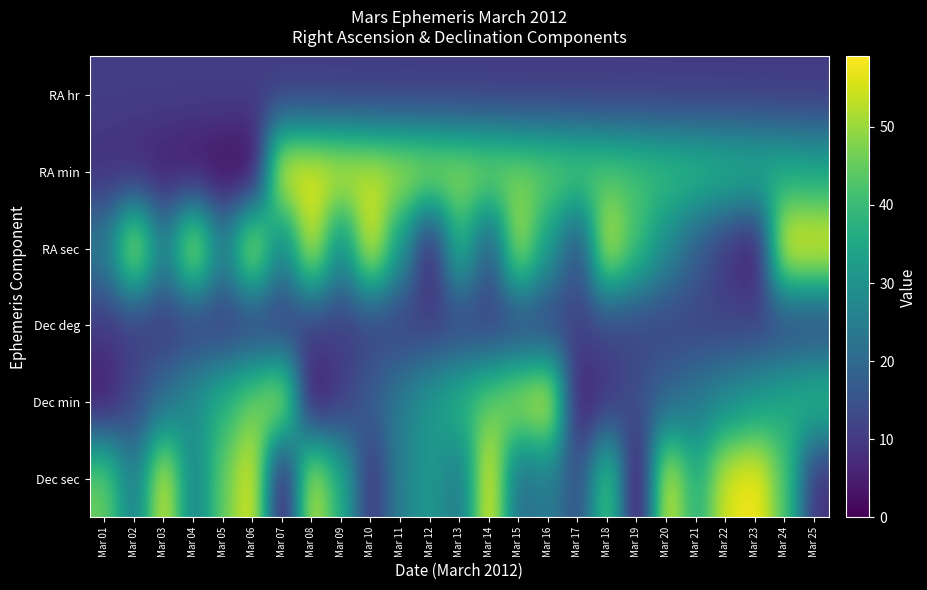

Which has a higher value, Mar 11 or Mar 19?

Mar 11